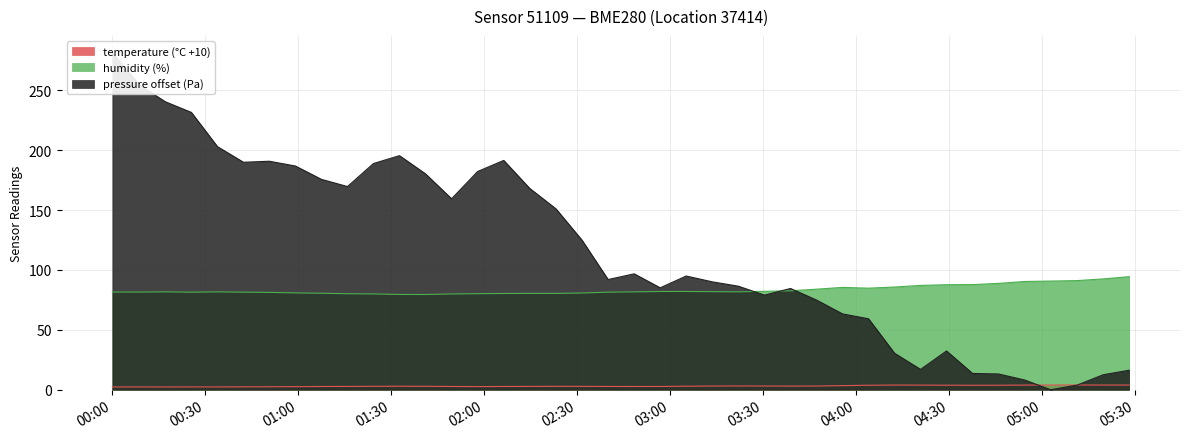

Is it true that temperature equals 2.7 at 2024-01-11T02:56:52?

True